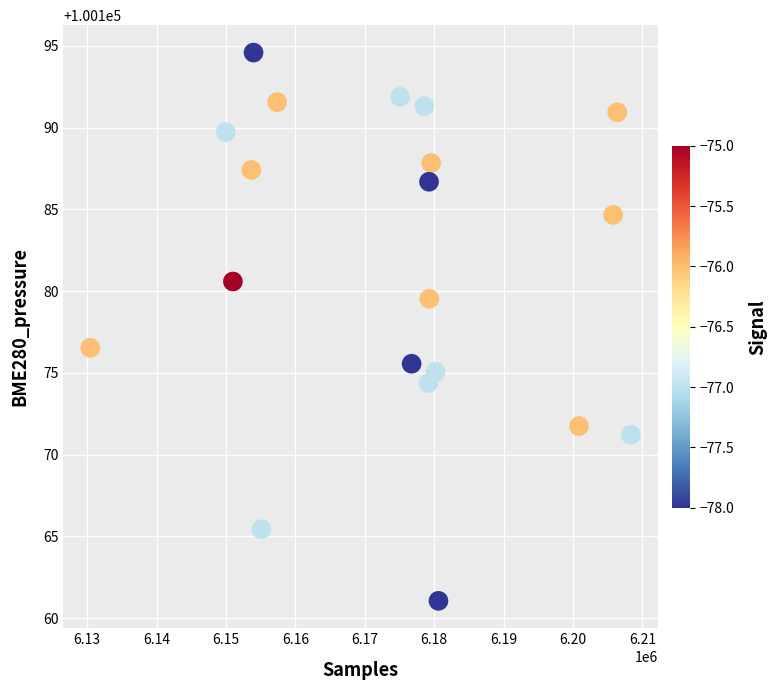

What is the range of X values (max minus min)?

77869.0